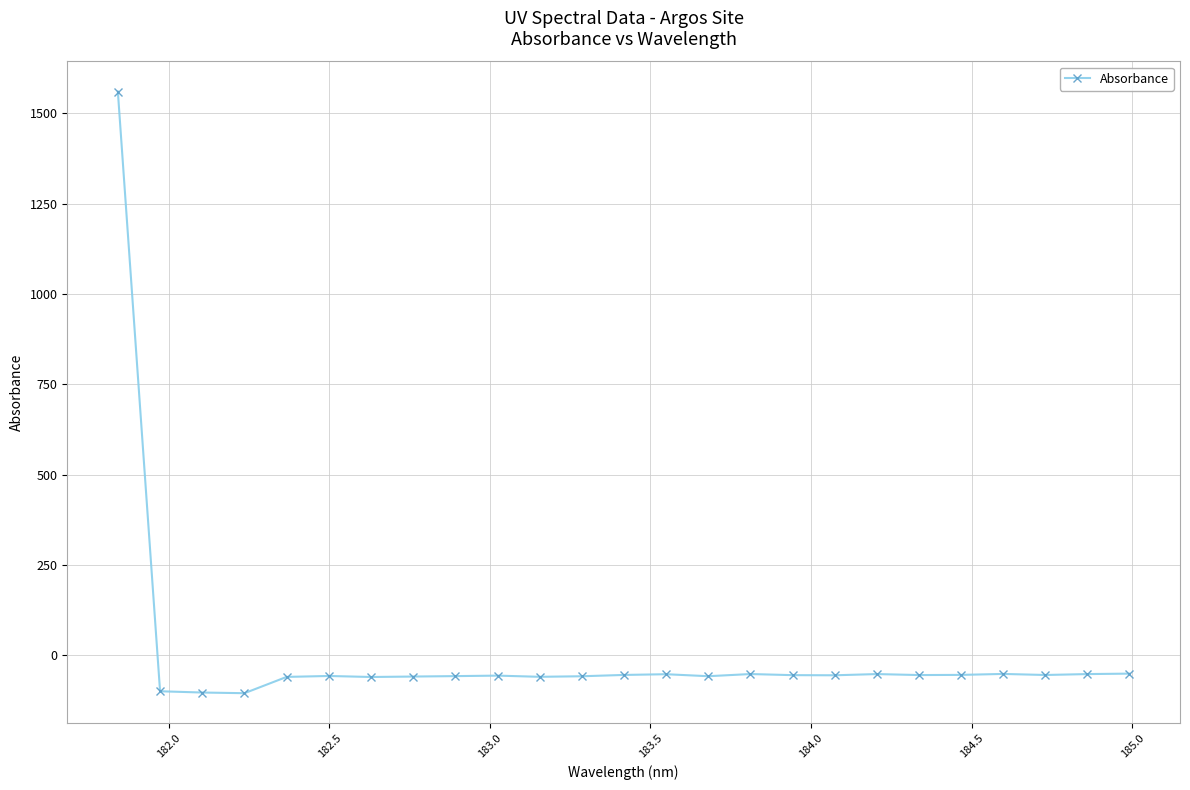

What is the difference between the second highest and second lowest values?

52.3